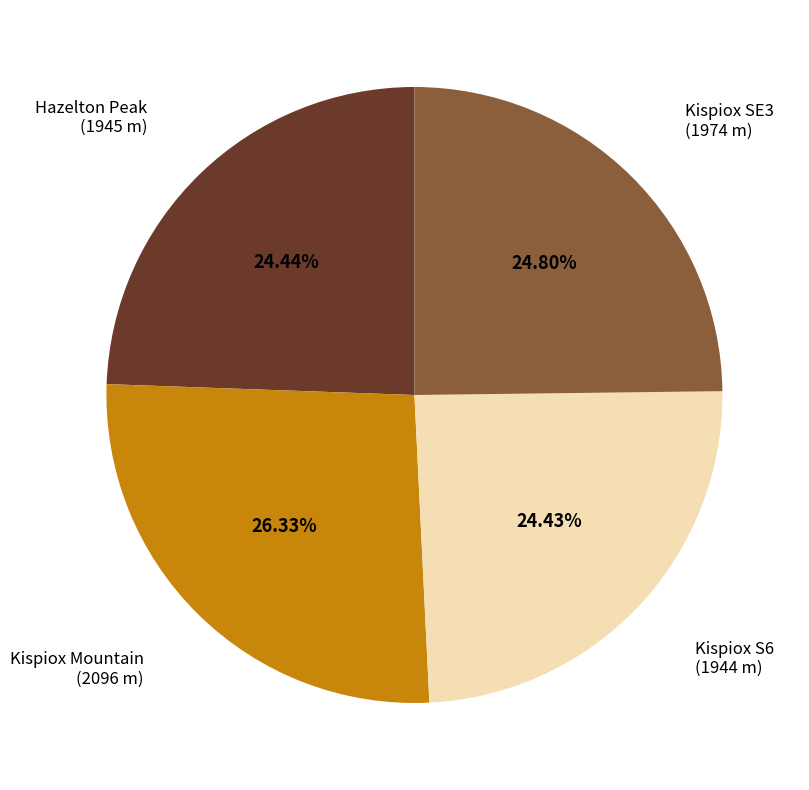

Is there a majority slice in this chart?

No